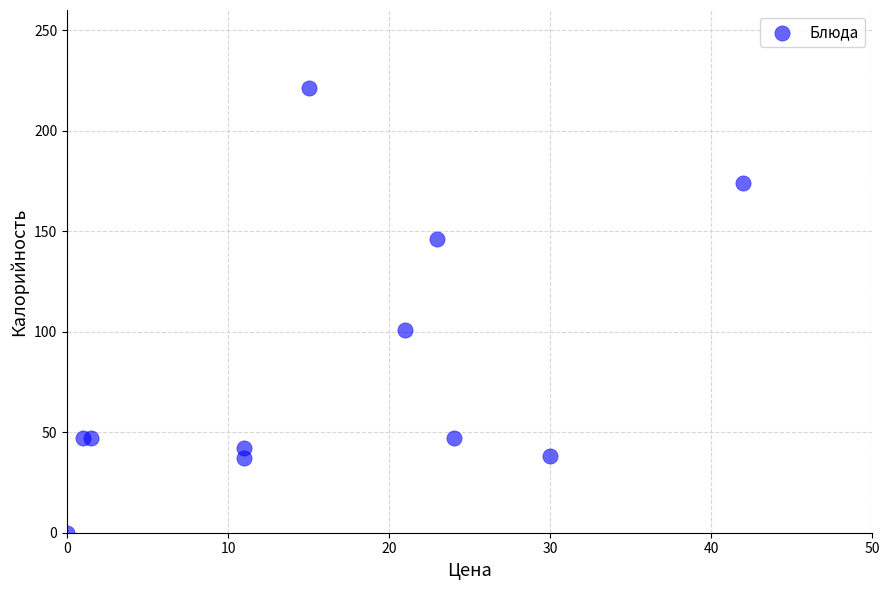

What is the range of Y values (max minus min)?

221